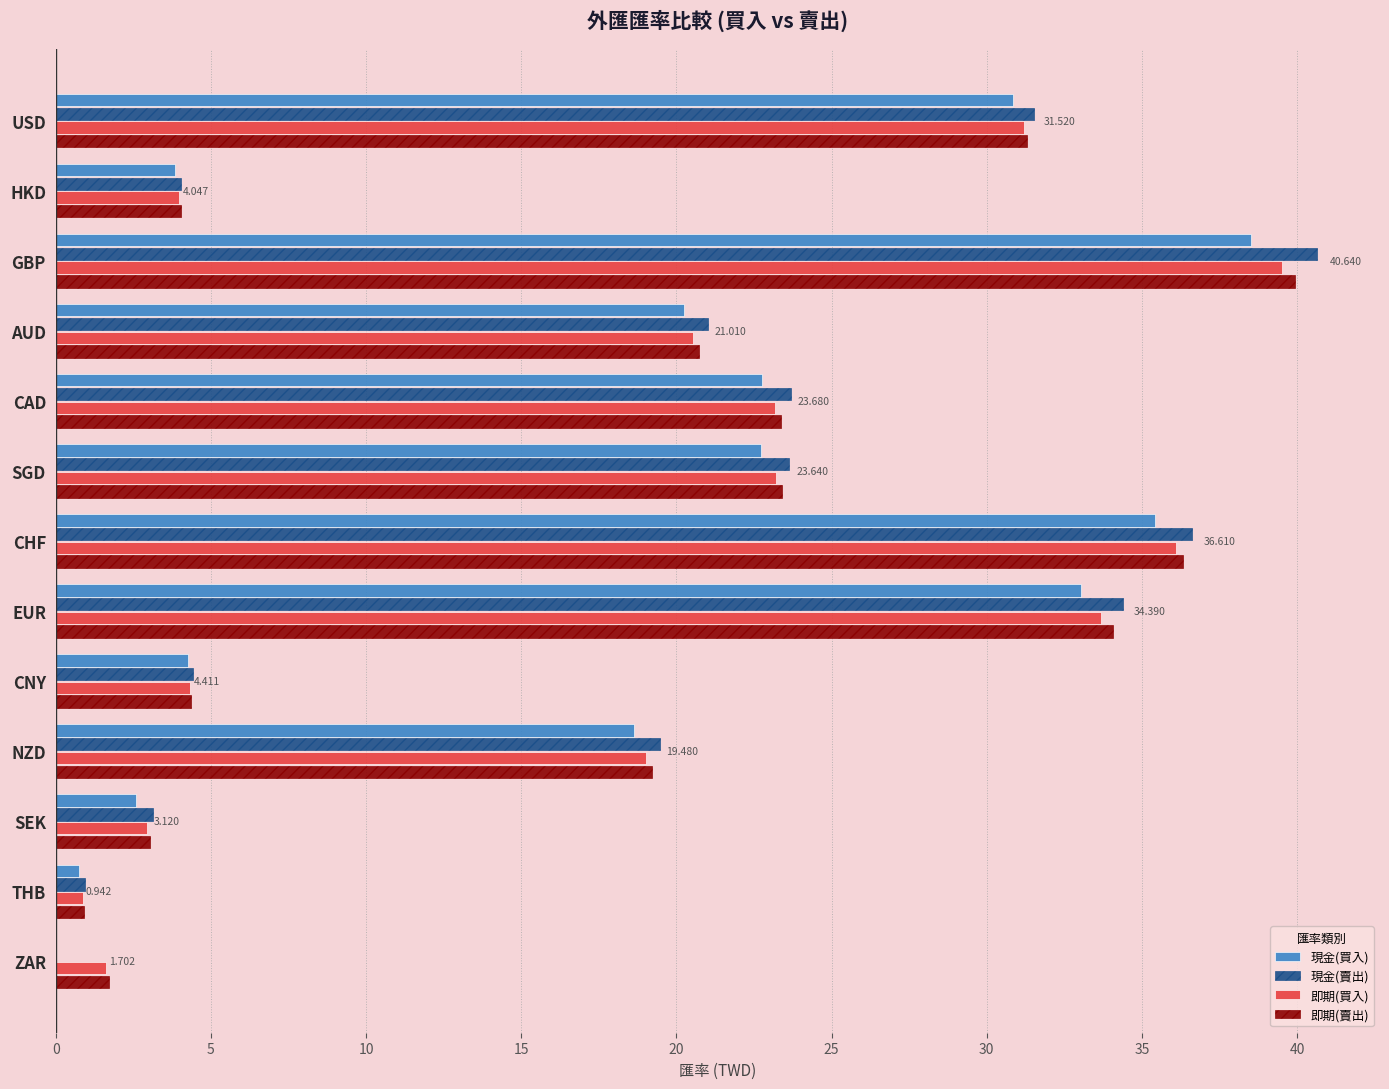

At which category is the sum across all series the highest?

GBP